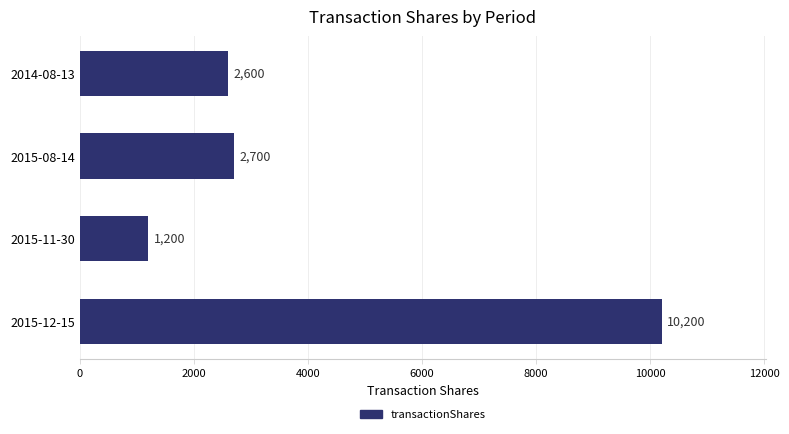

Approximately how many times larger is the value at 2015-12-15 compared to 2014-08-13?

3.9